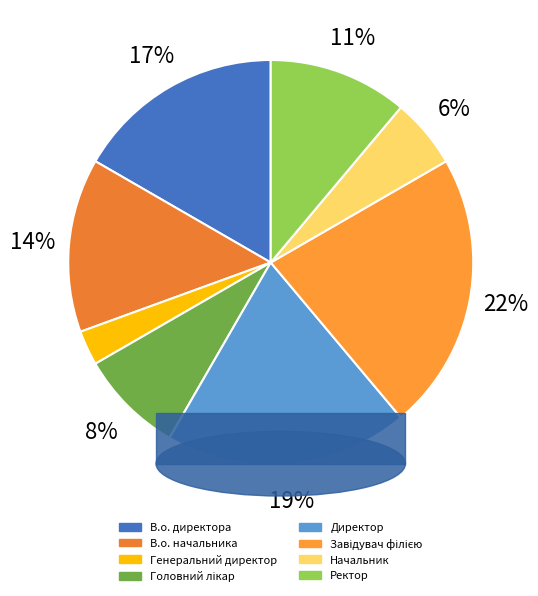

The В.о. директора slice represents 28% of the pie. True or false?

False